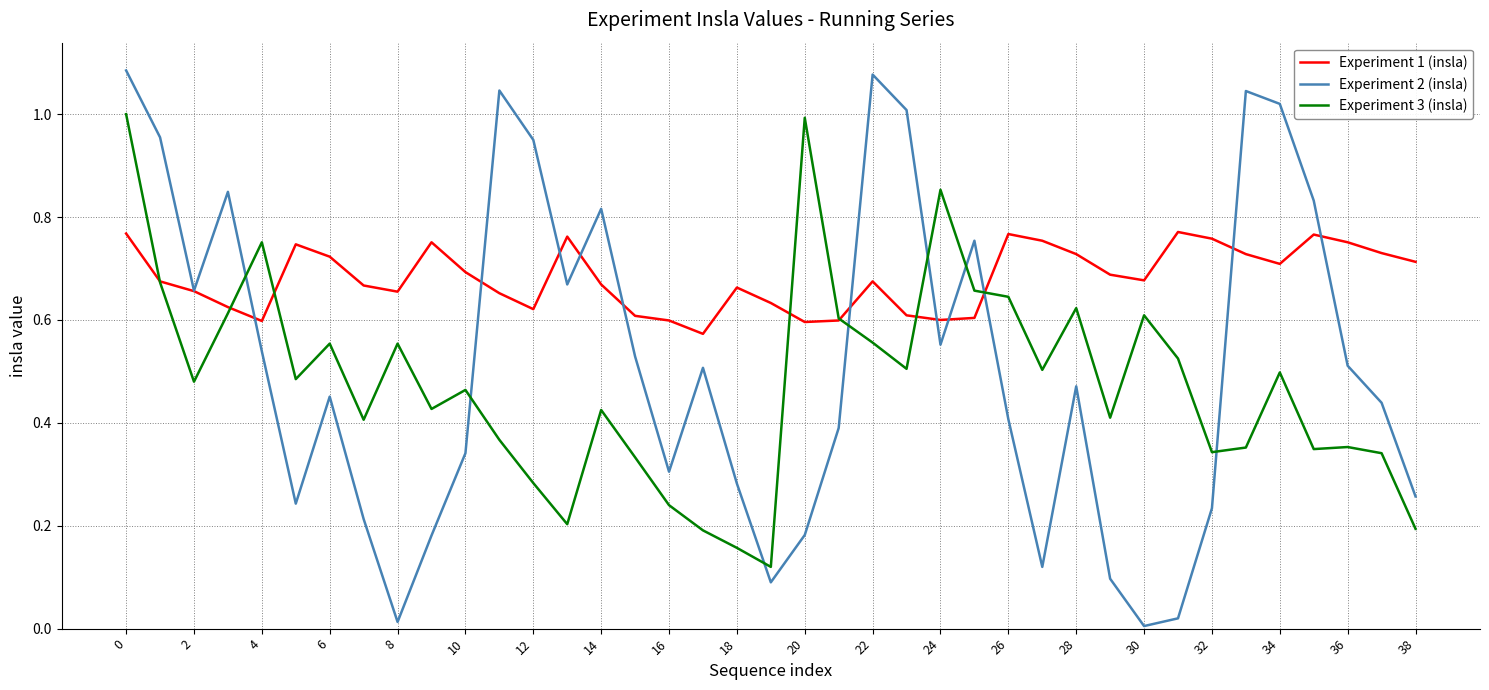

Which series has the largest range (max minus min)?

Experiment 2 (insla)